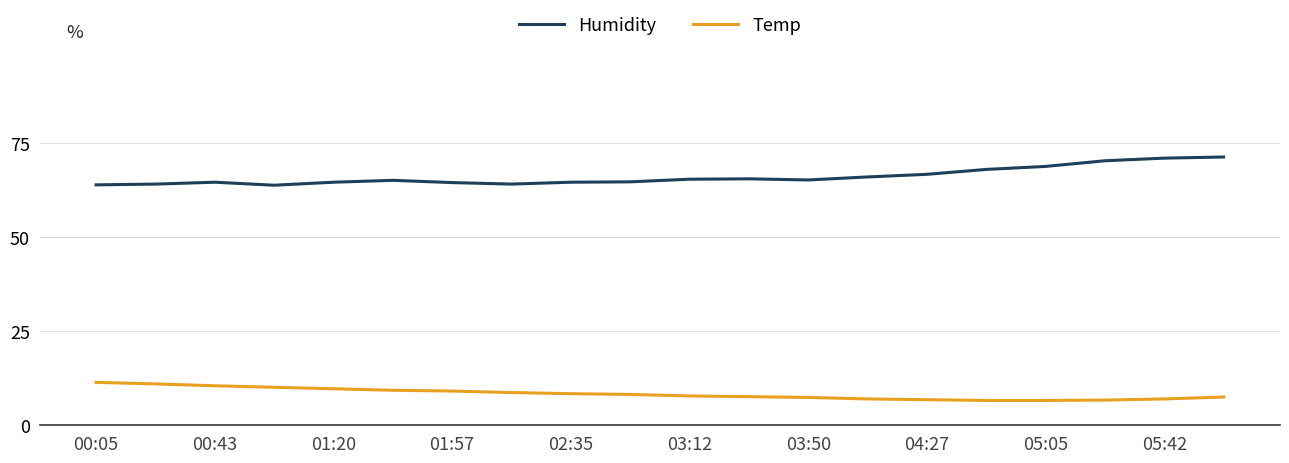

List the series in order of their overall mean, lowest first.

Temp, Humidity